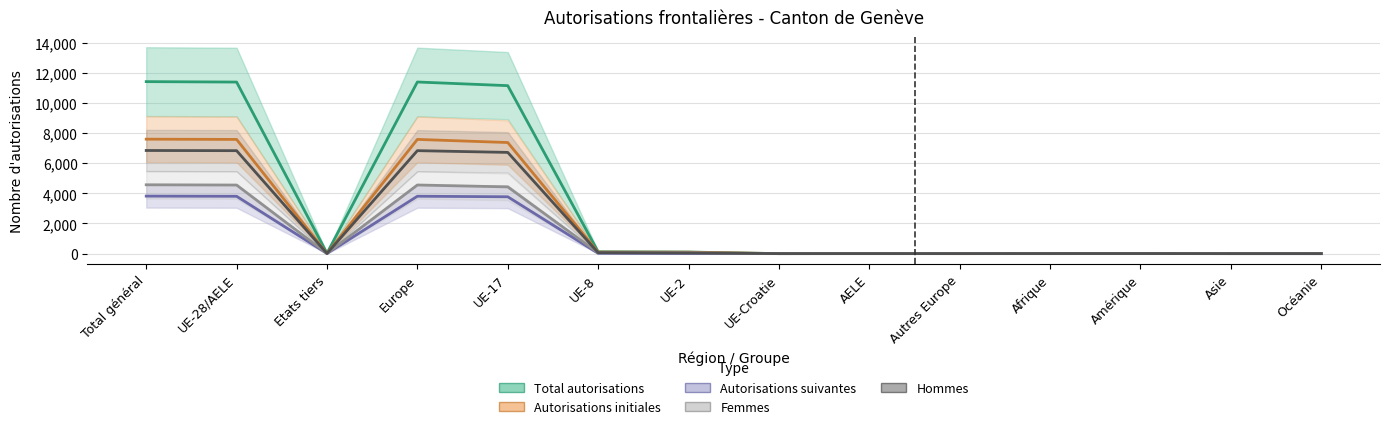

What is the greatest value displayed?

11411